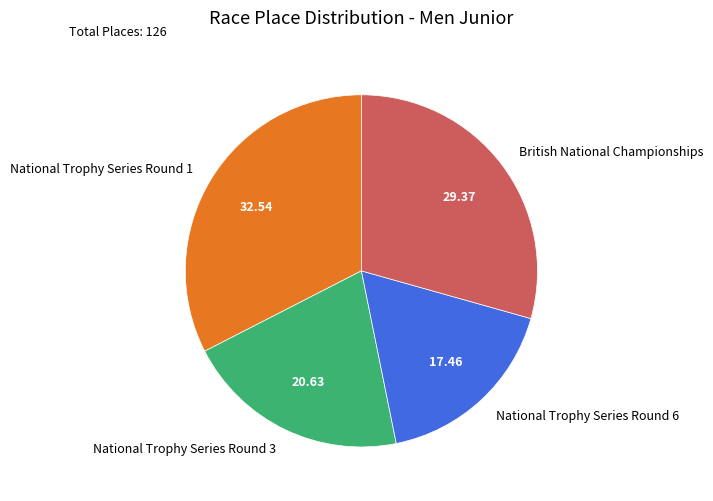

How many segments does this pie chart have?

4